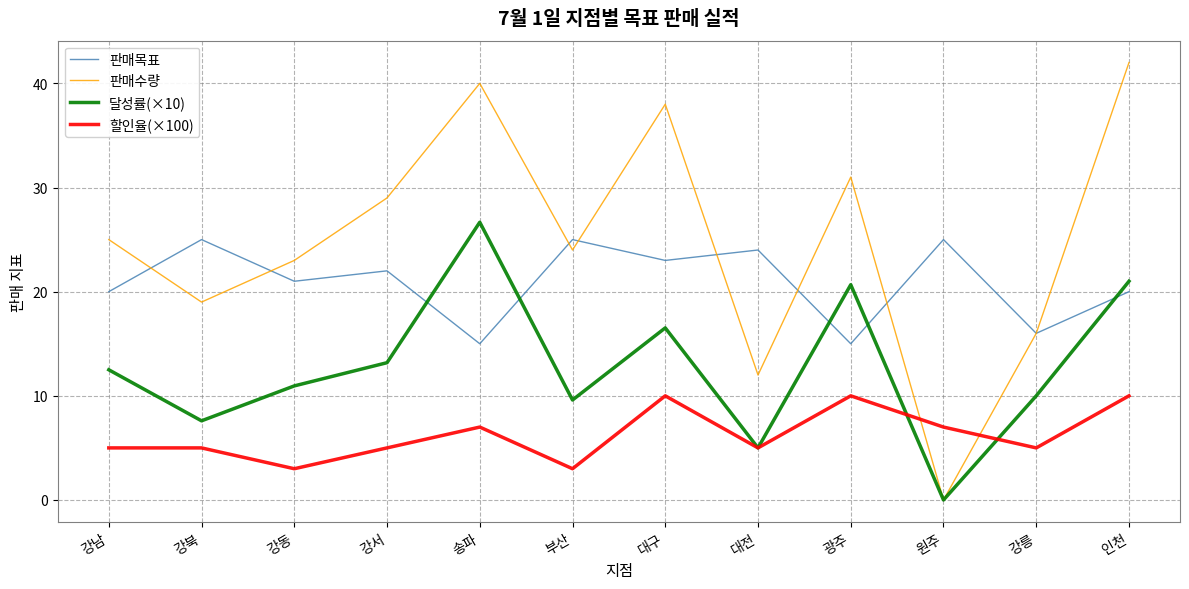

What is the maximum value shown in the chart?

42.0